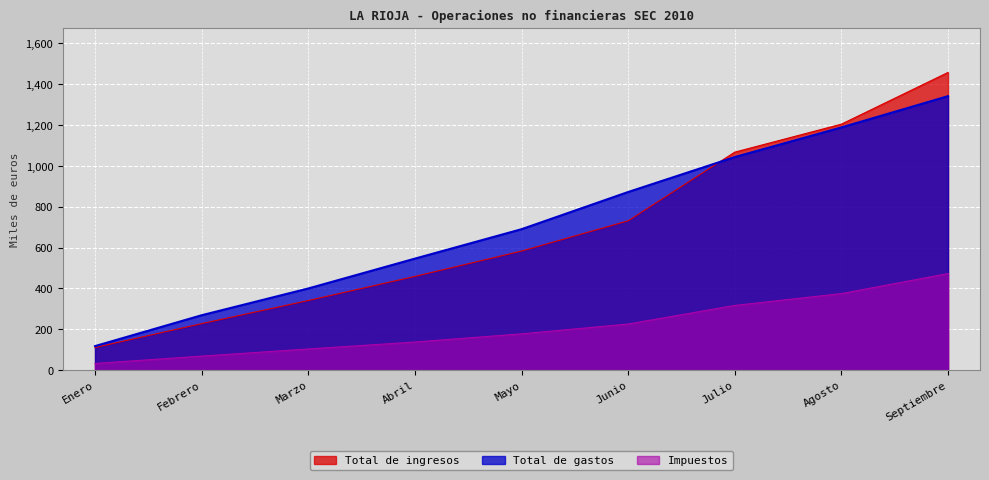

Which series ends up on top after the final intersection of Total de gastos and Total de ingresos?

Total de ingresos